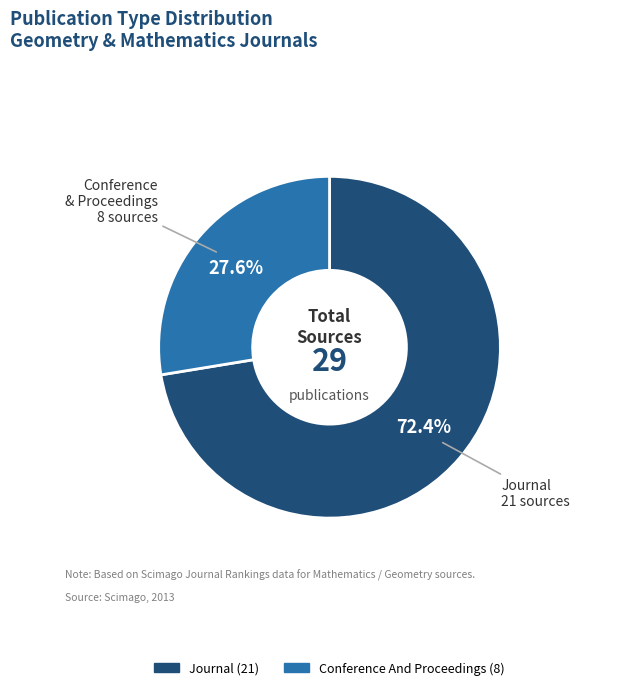

Is there a majority slice in this chart?

Yes